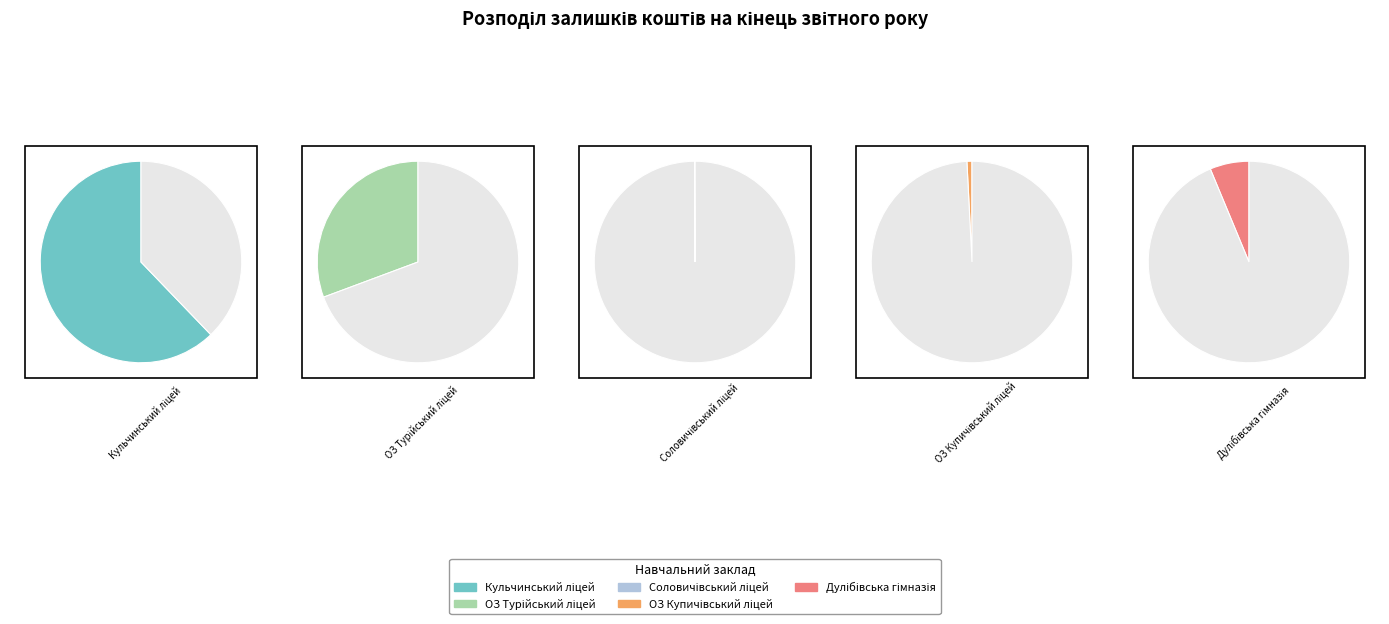

What is the majority slice?

Кульчинський ліцей